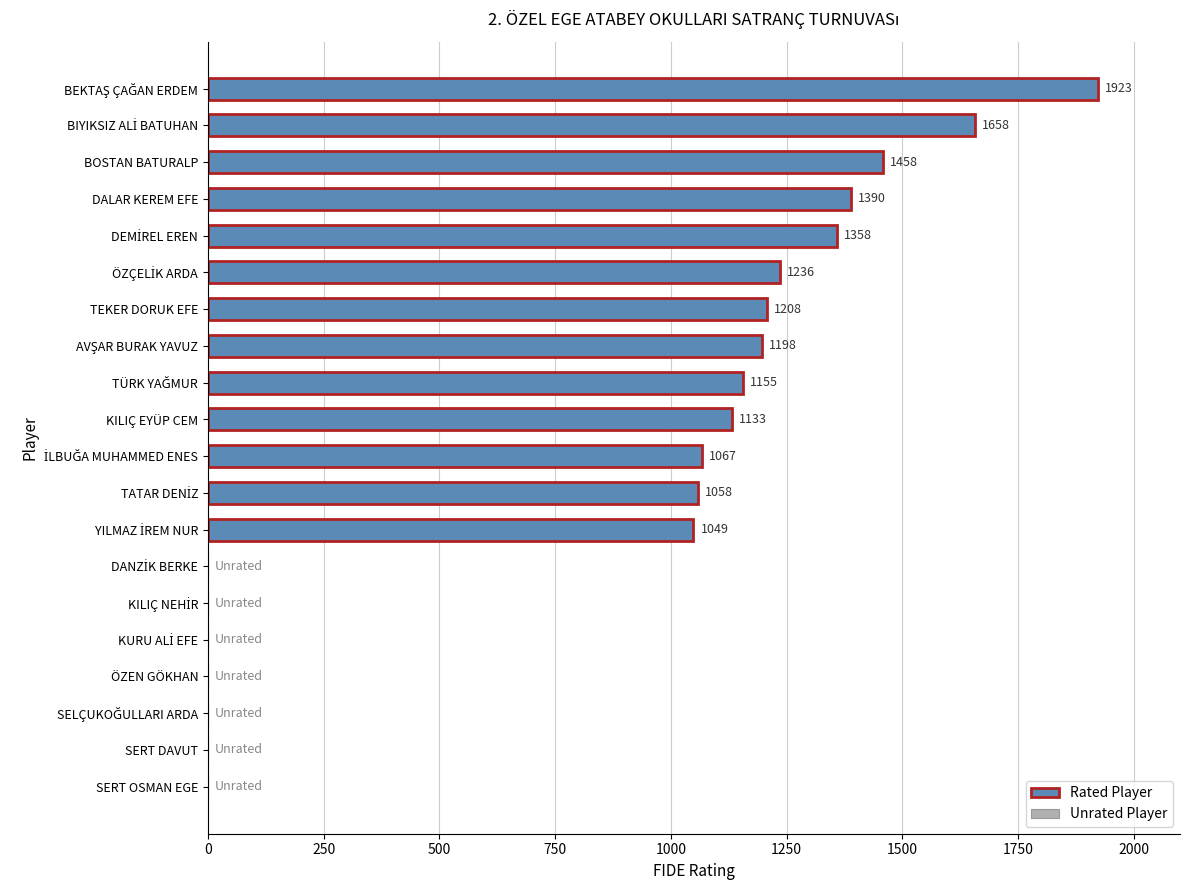

Is it true that the value at DALAR KEREM EFE is 781?

False